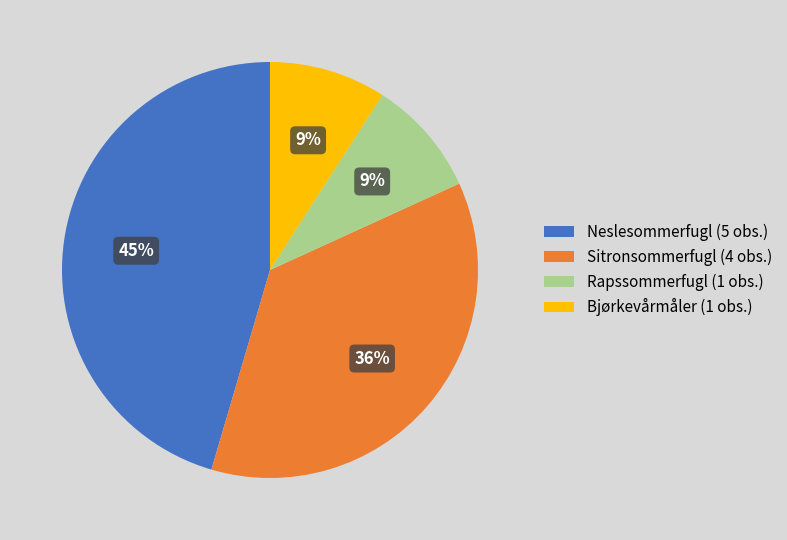

Approximately how many times larger is the value at Sitronsommerfugl (4 obs.) compared to Neslesommerfugl (5 obs.)?

0.8